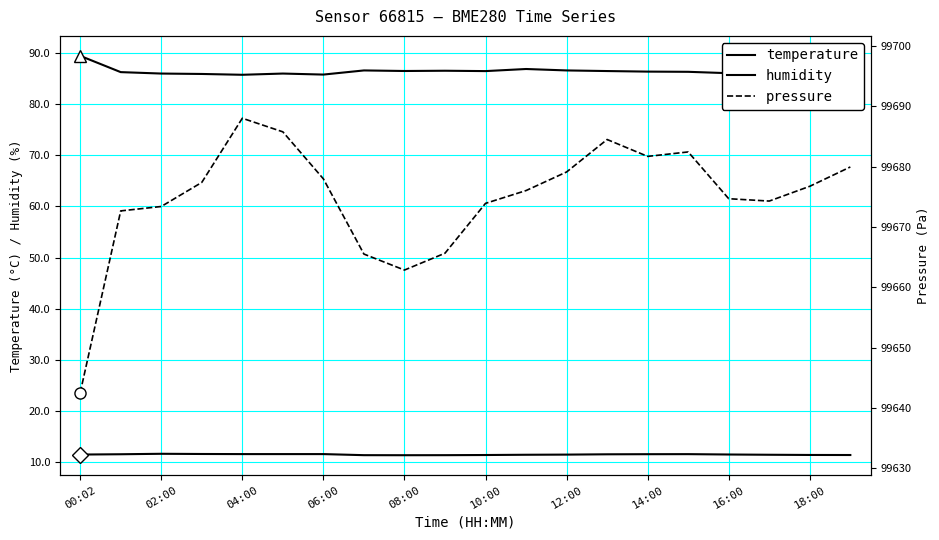

What is the spread (max minus min) of values at 18:00?

99665.4